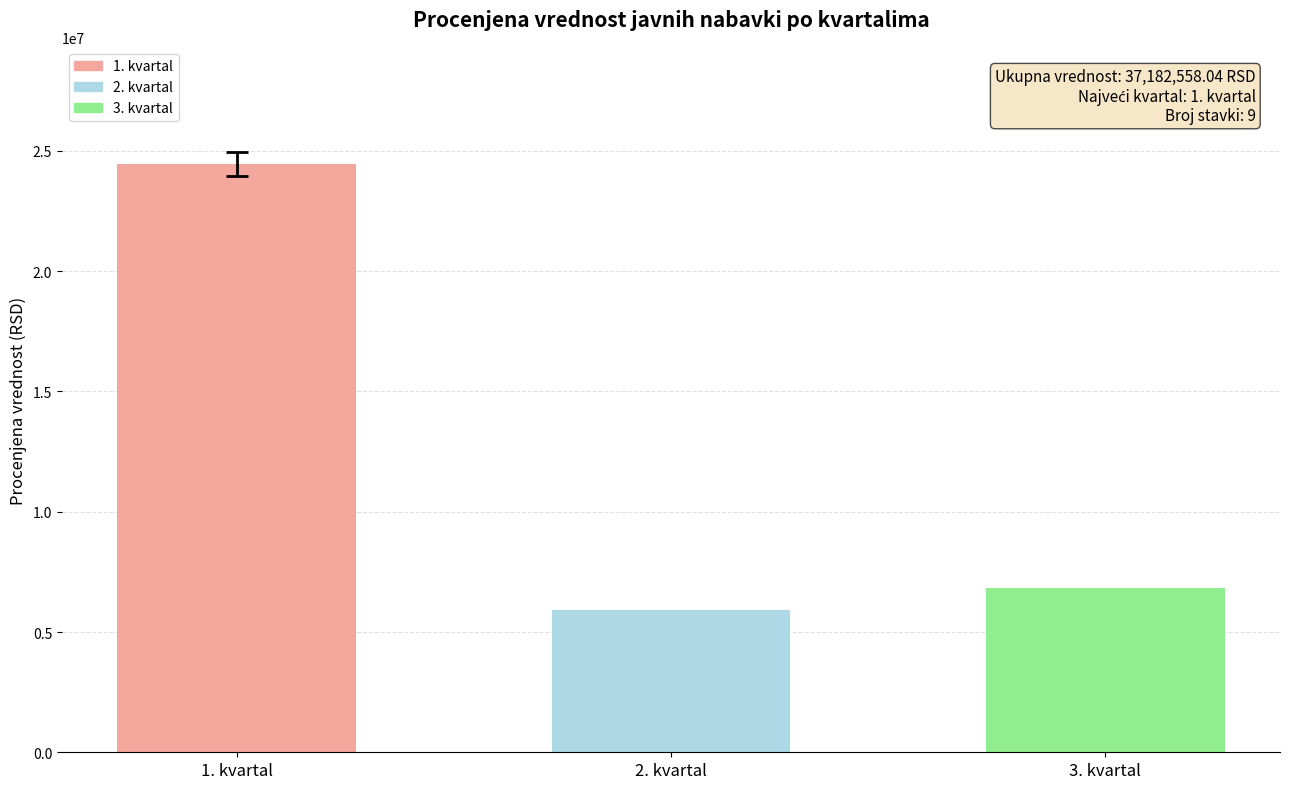

The chart shows a value of 4619751.2 at 3. kvartal. True or false?

False